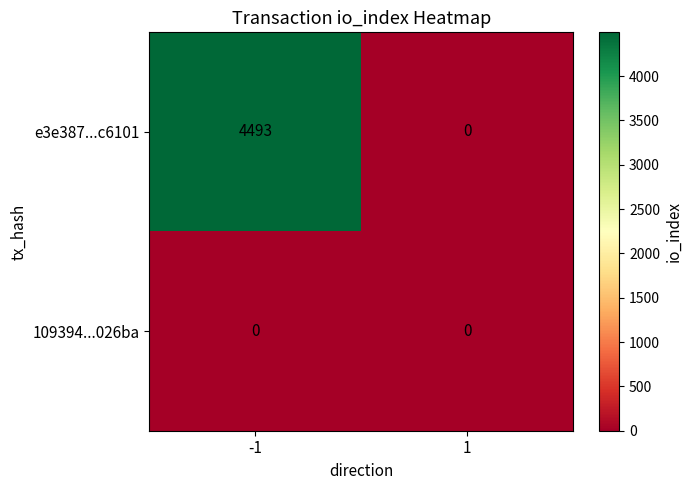

What is the highest value of the e3e387...c6101 series?

4493